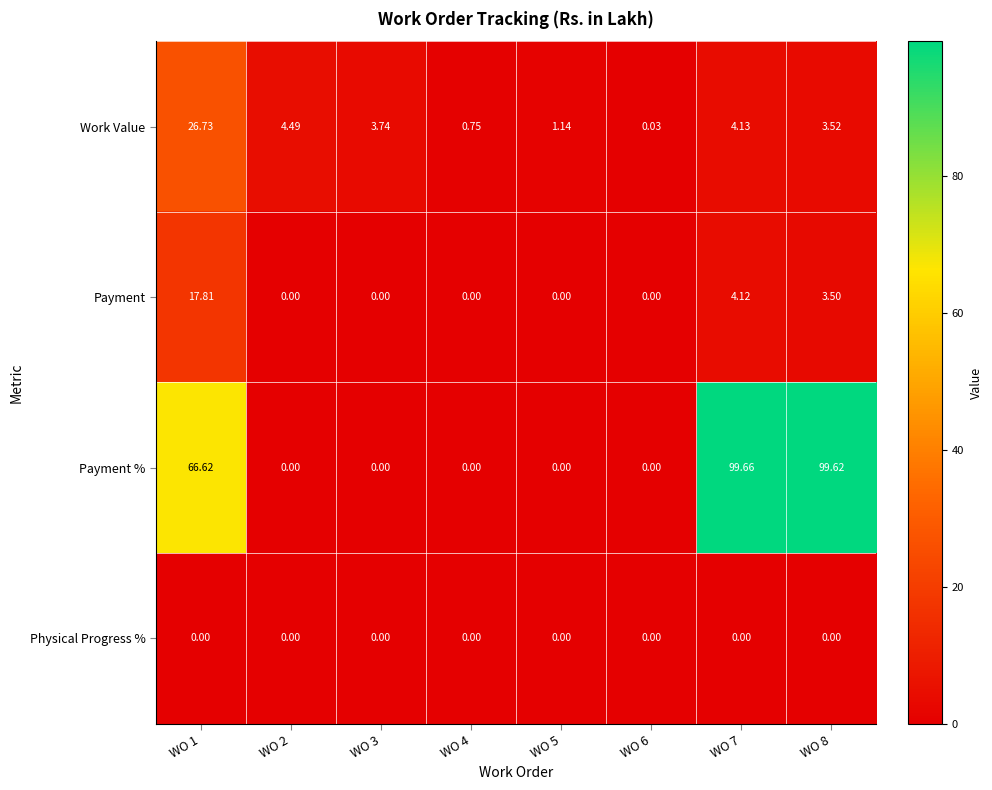

Count the number of categories in the chart.

8